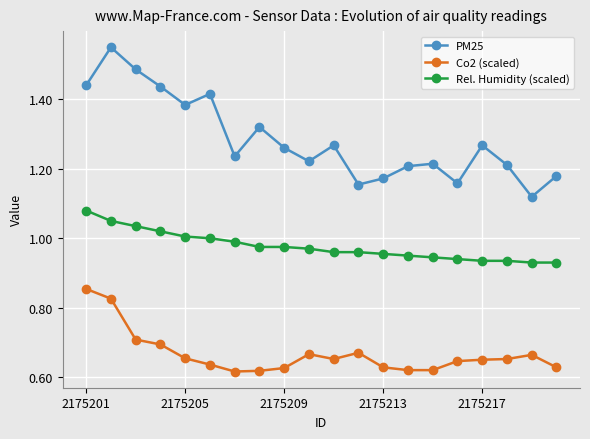

True or false: PM25 and Co2 (scaled) intersect in this chart.

False